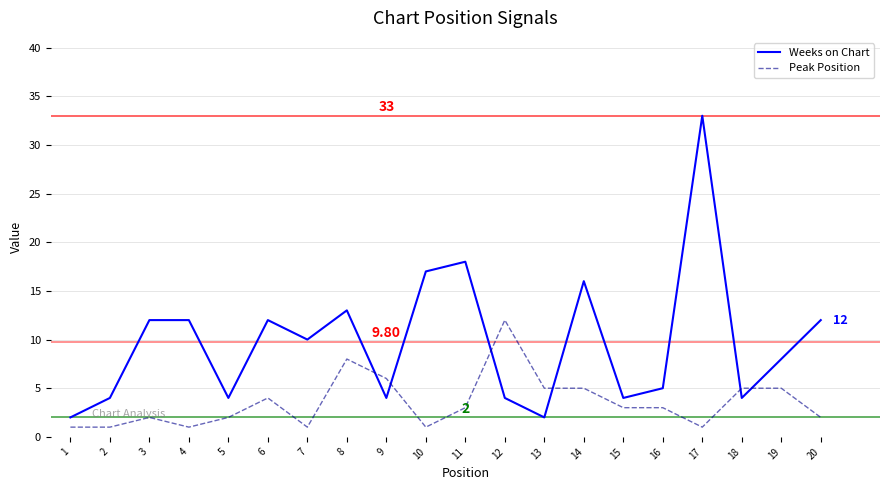

Reading left to right, transcribe all the data shown in this chart.

Weeks on Chart: 2	4	12	12	4	12	10	13	4	17	18	4	2	16	4	5	33	4	8	12
Peak Position: 1	1	2	1	2	4	1	8	6	1	3	12	5	5	3	3	1	5	5	2